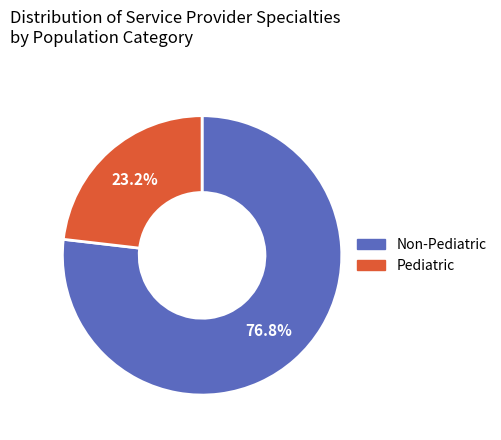

Does any single category account for the majority?

Yes